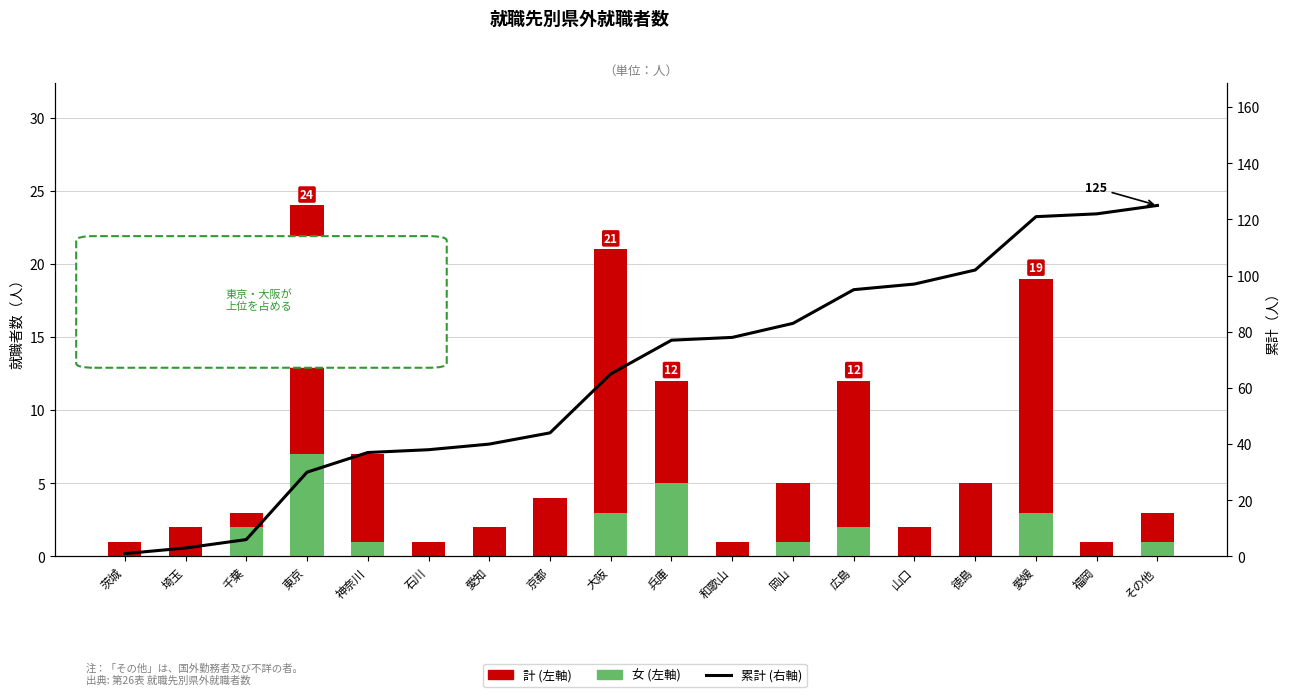

Reading right to left, what are all the values shown in this chart?

計 (左軸): 3	1	19	5	2	12	5	1	12	21	4	2	1	7	24	3	2	1
女 (左軸): 1	0	3	0	0	2	1	0	5	3	0	0	0	1	7	2	0	0
累計 (右軸): 125	122	121	102	97	95	83	78	77	65	44	40	38	37	30	6	3	1